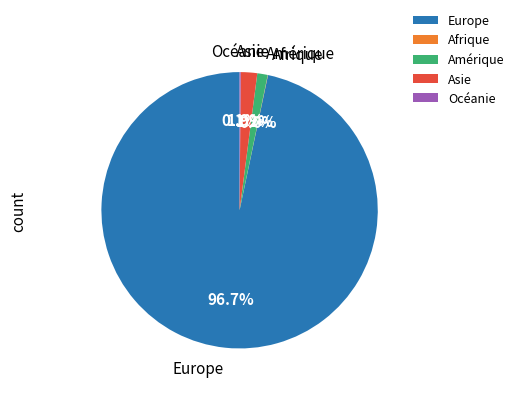

Do Amérique and Europe together represent more than half of the pie?

Yes